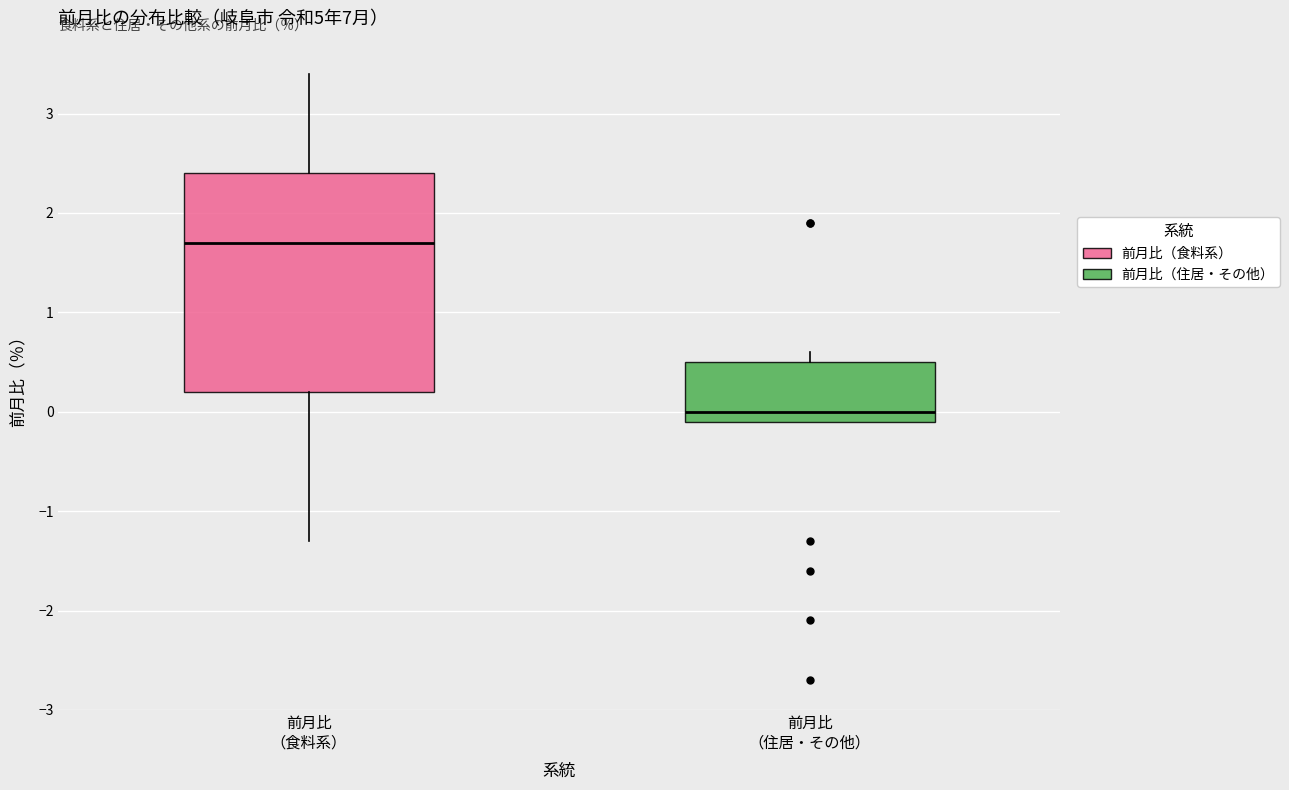

Comparing the boxes themselves (not the whiskers), which one is the tallest?

前月比 （食料系）